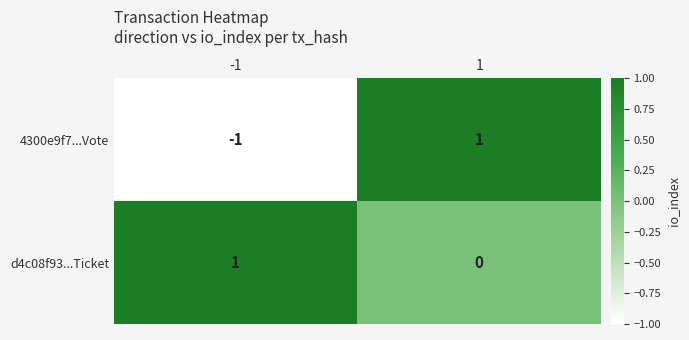

Reading left to right, list all the values displayed in this chart.

4300e9f7...Vote: -1=-1	1=1
d4c08f93...Ticket: -1=1	1=0